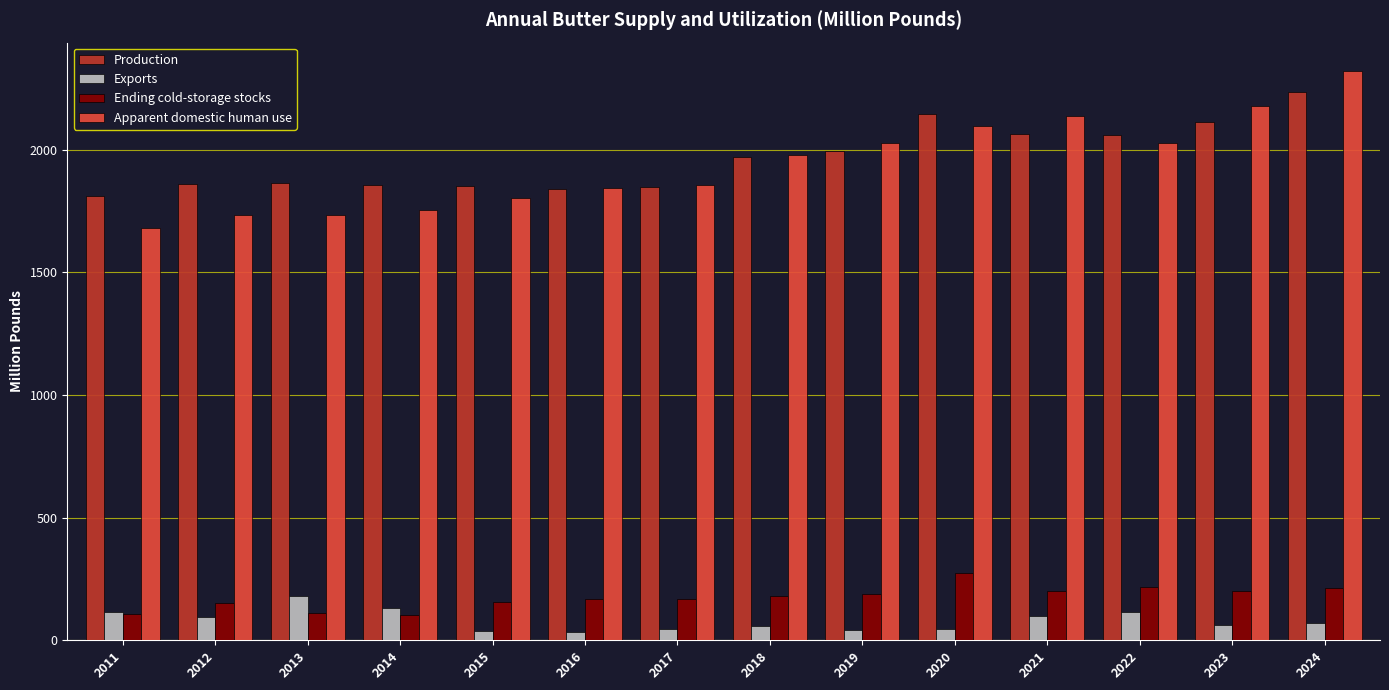

At how many categories does at least one series exceed 635?

14